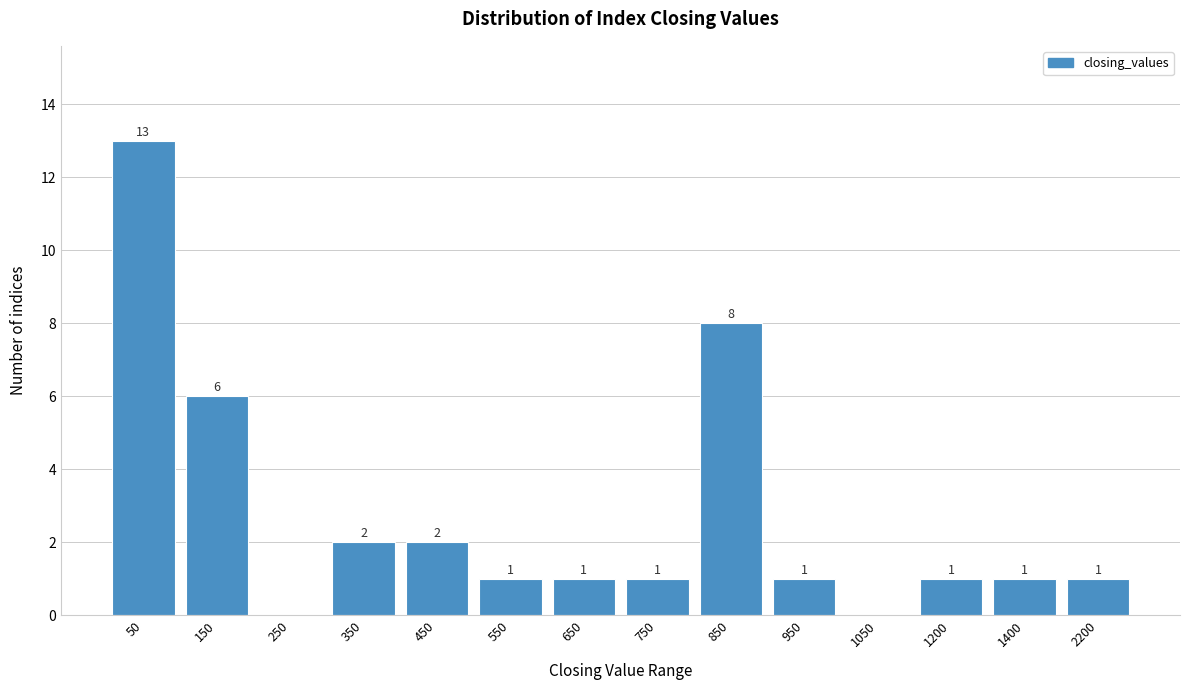

Reading left to right, transcribe all the data shown in this chart.

50=13	150=6	250=0	350=2	450=2	550=1	650=1	750=1	850=8	950=1	1050=0	1200=1	1400=1	2200=1